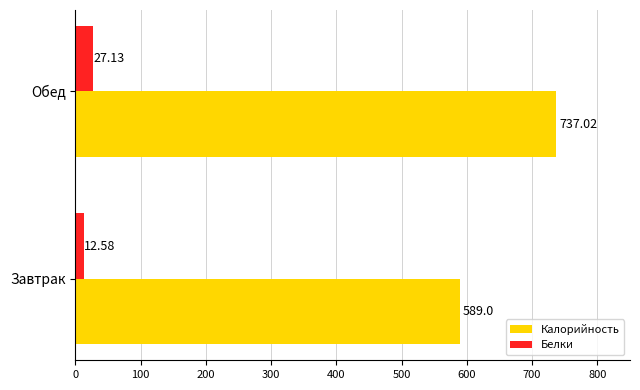

What is the sum of all Калорийность values?

1326.0